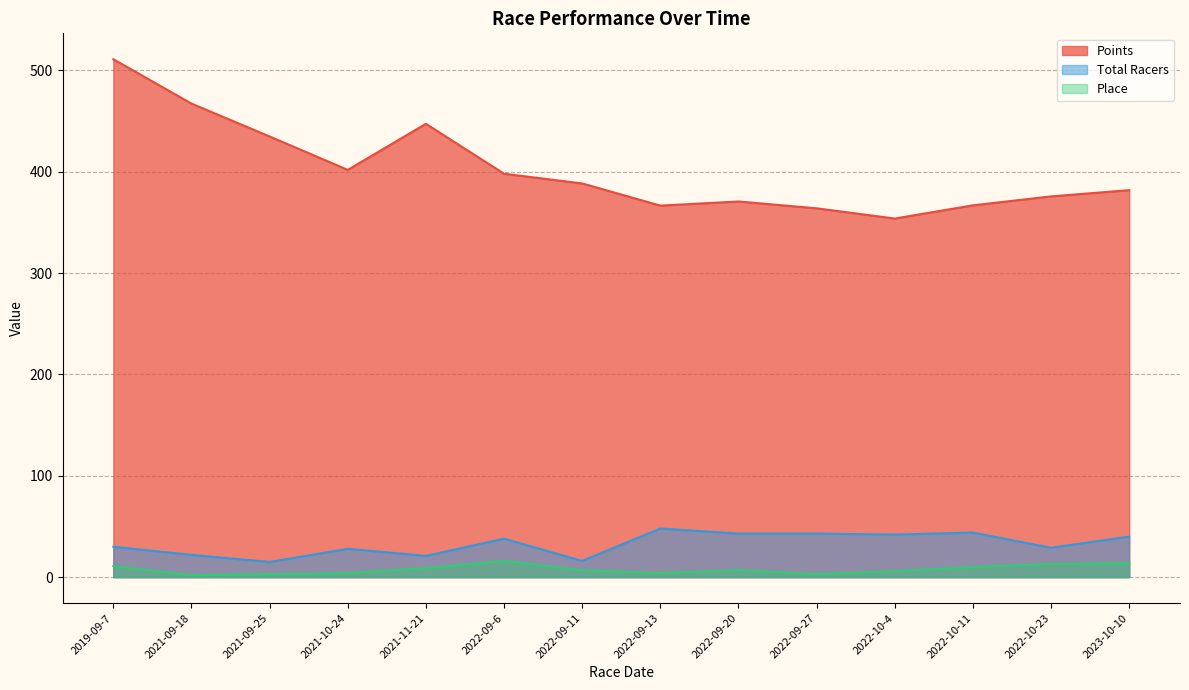

True or false: Total Racers and Place cross at least once.

False